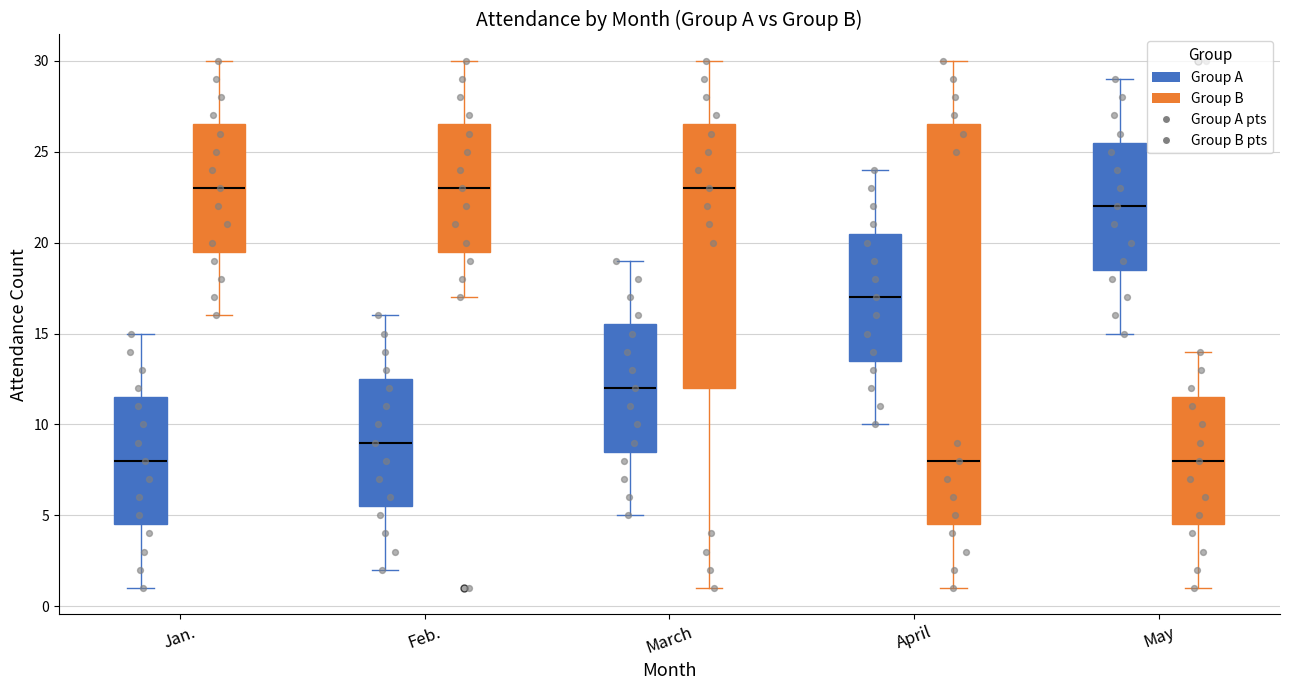

Where does the lower whisker of the box for May (Group B) end on the y-axis? The values are not printed on the chart, so give them approximately, as read against the axis.

1.0